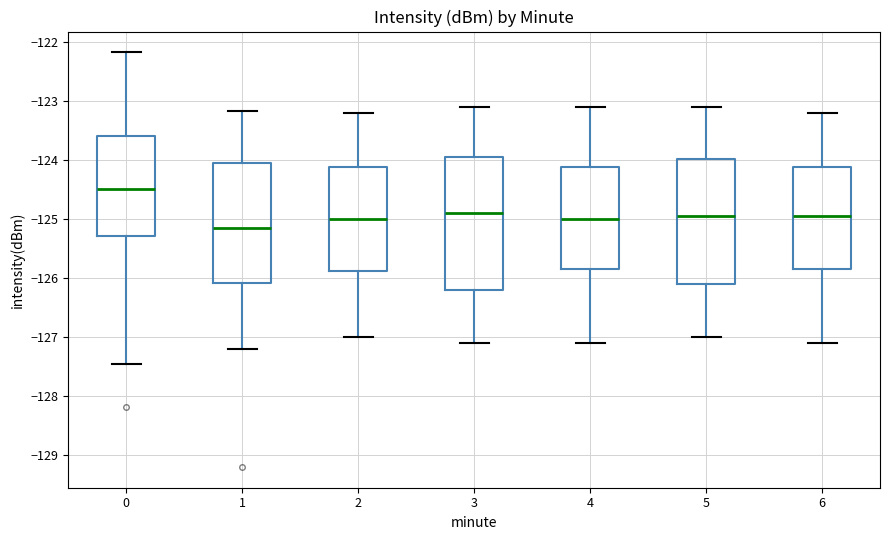

Reading left to right, read every box against the y-axis: the position of its median line, the range the box covers, and the ends of its whiskers. The values are not printed on the chart, so give them approximately, as read against the axis.

0: median -124.5, box -125.3 to -123.6, whiskers -127.5 to -122.2
1: median -125.1, box -126.1 to -124.0, whiskers -127.2 to -123.2
2: median -125.0, box -125.9 to -124.1, whiskers -127.0 to -123.2
3: median -124.9, box -126.2 to -123.9, whiskers -127.1 to -123.1
4: median -125.0, box -125.8 to -124.1, whiskers -127.1 to -123.1
5: median -124.9, box -126.1 to -124.0, whiskers -127.0 to -123.1
6: median -124.9, box -125.8 to -124.1, whiskers -127.1 to -123.2